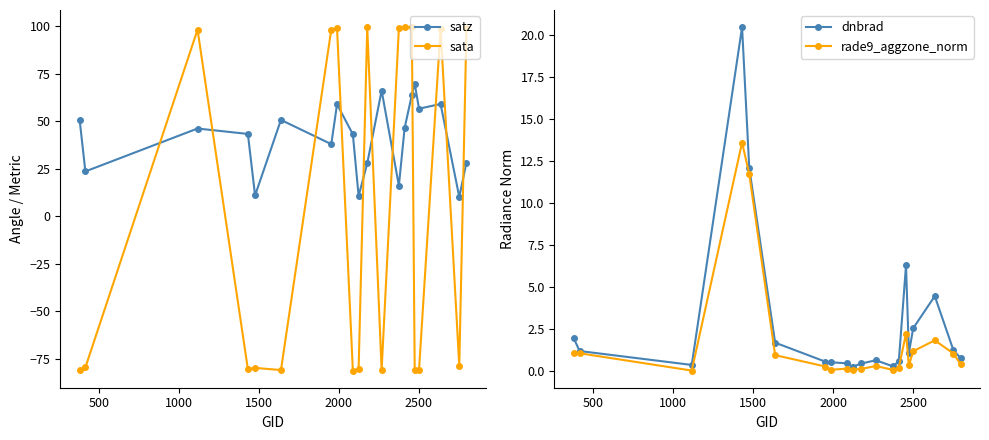

What is the sum of all dnbrad values?

57.6